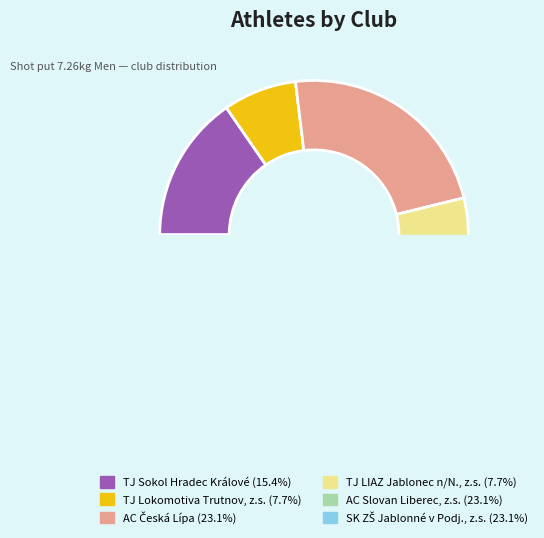

Do TJ Sokol Hradec Králové and AC Slovan Liberec, z.s. together represent more than half of the pie?

No